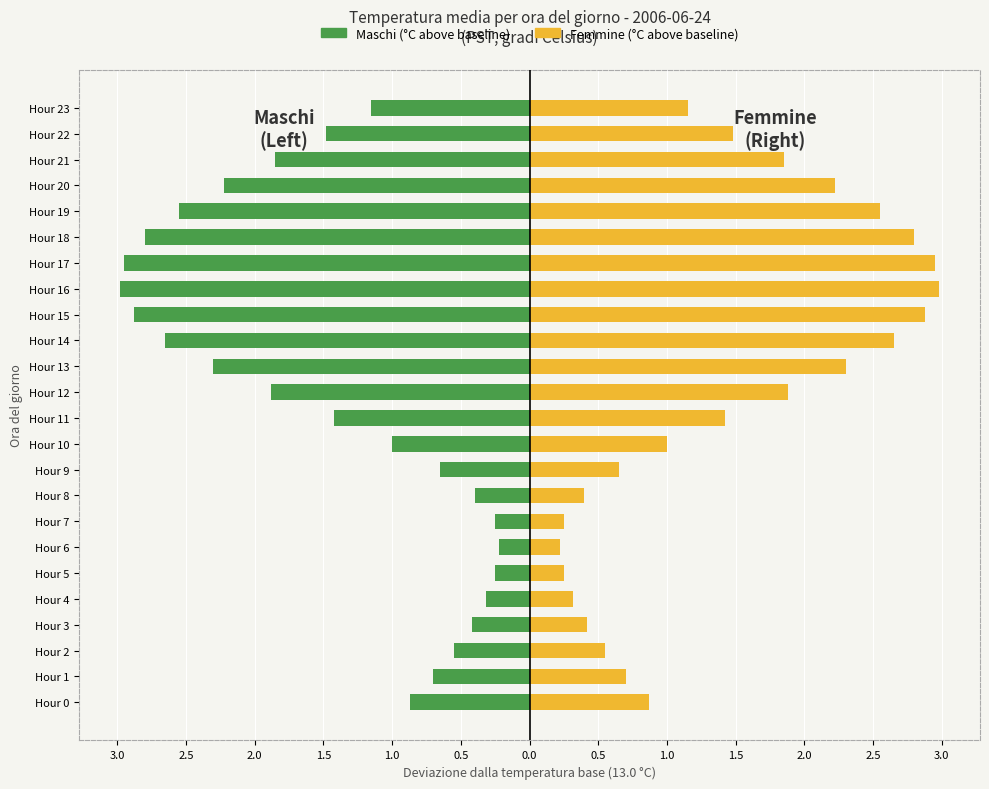

How many groups of bars are there?

24